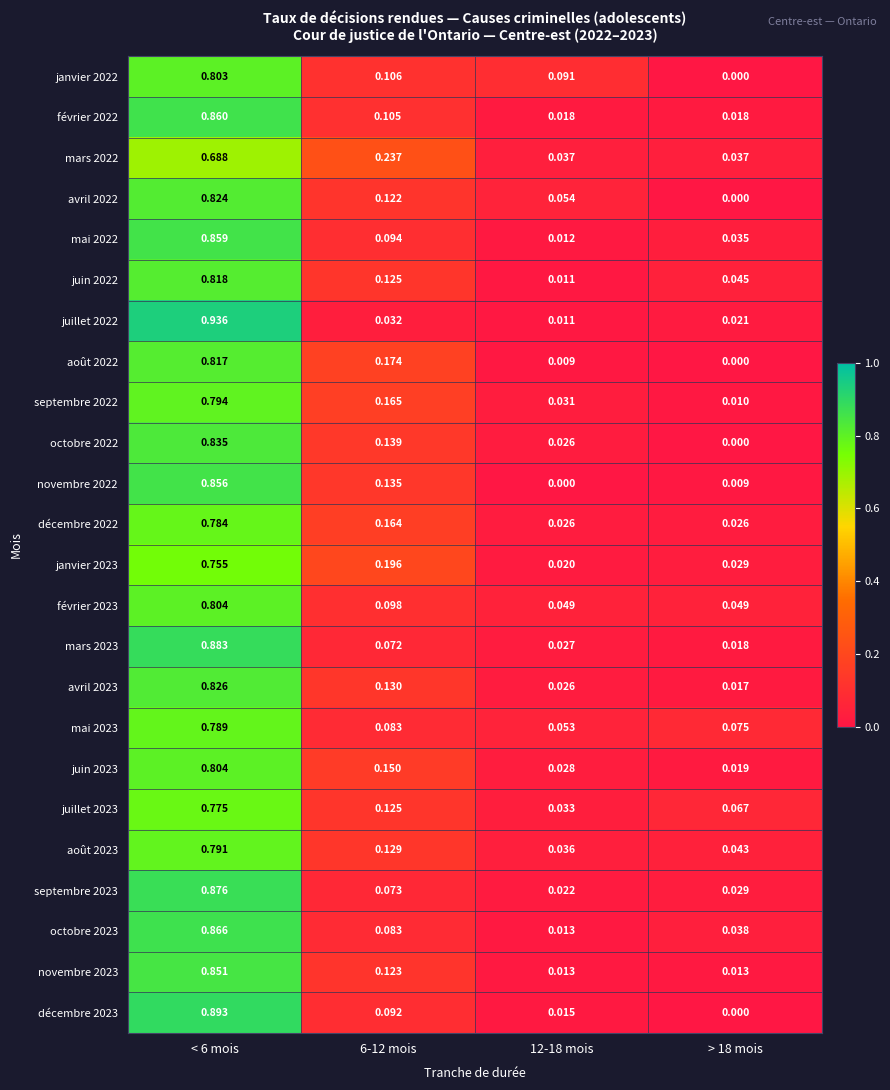

How many series are shown in this chart?

24